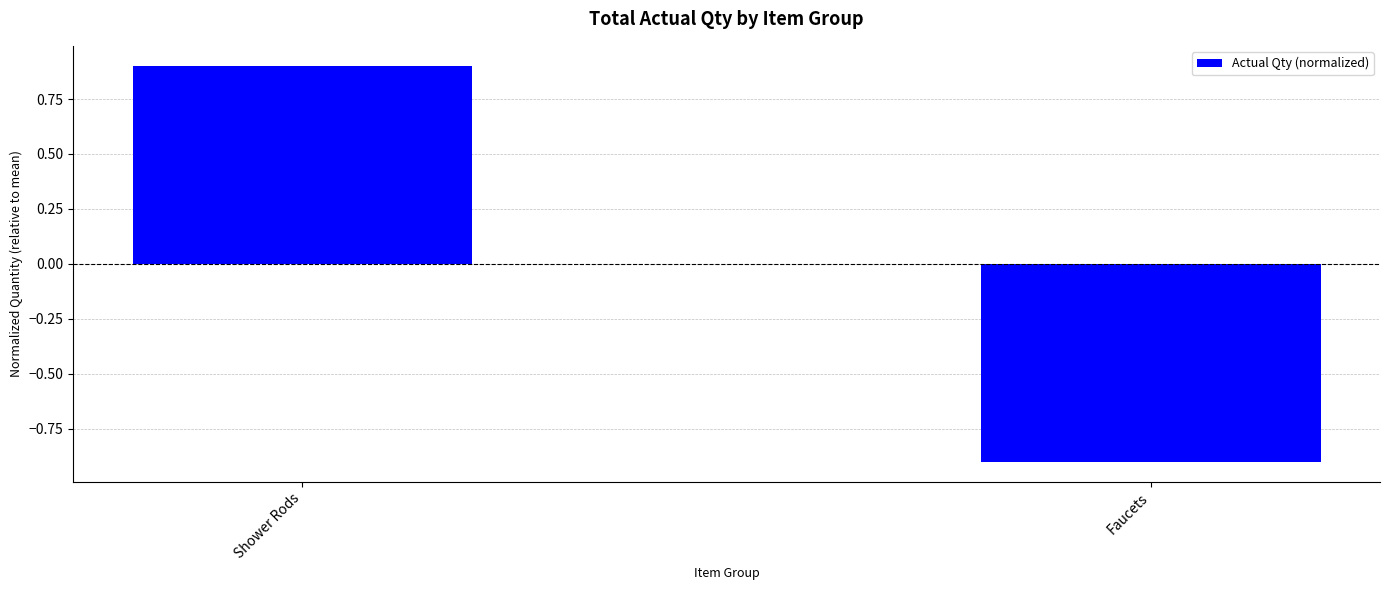

How many values are below zero?

1